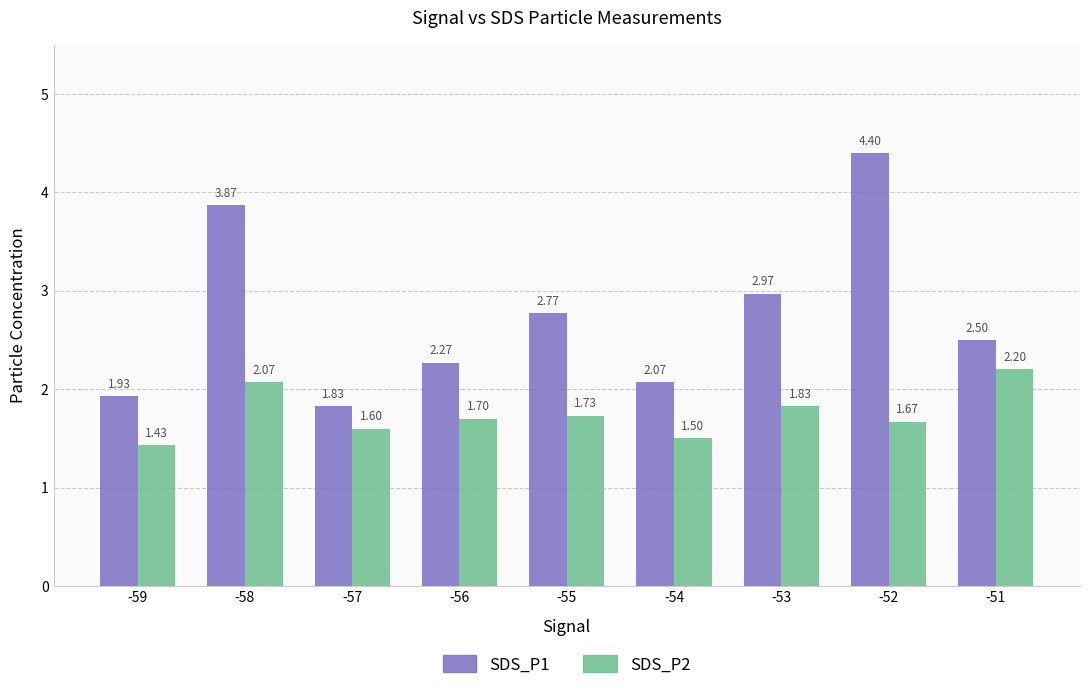

Does the chart contain stacked bars?

No